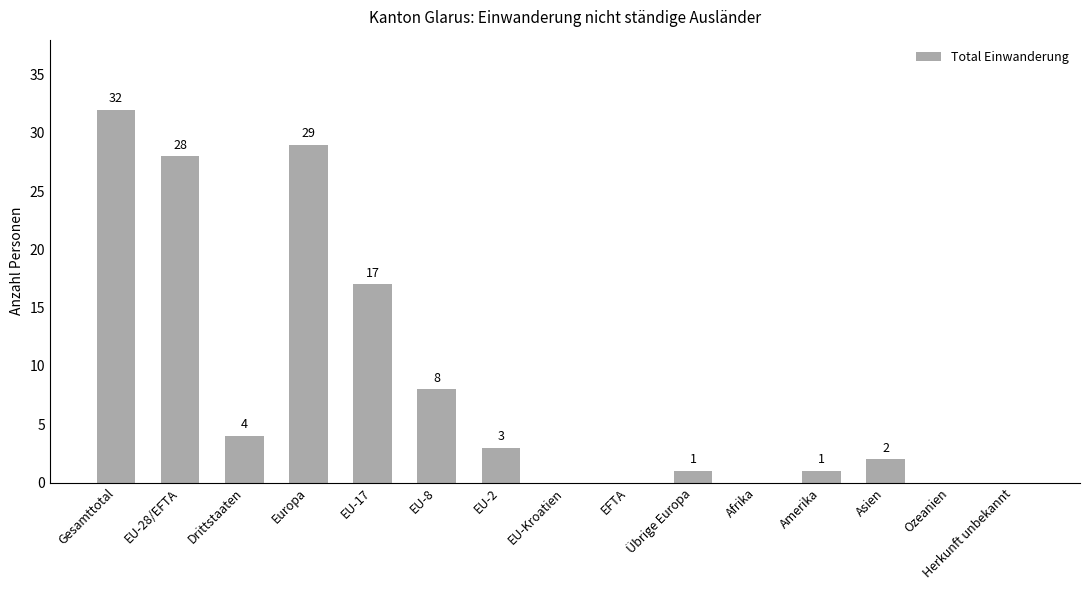

Approximately how many times larger is the value at Asien compared to Europa?

0.1